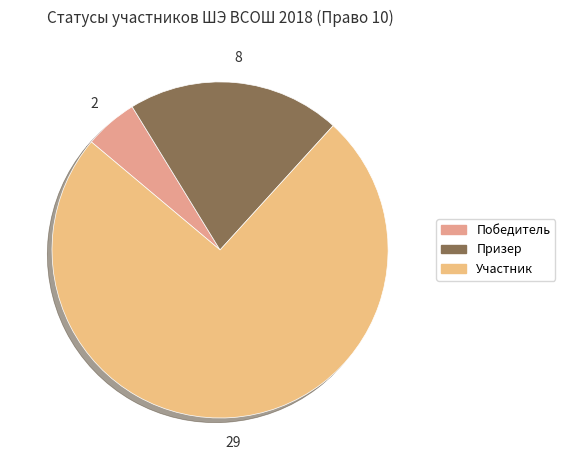

To the nearest percent, what percentage of the pie is Призер?

21%